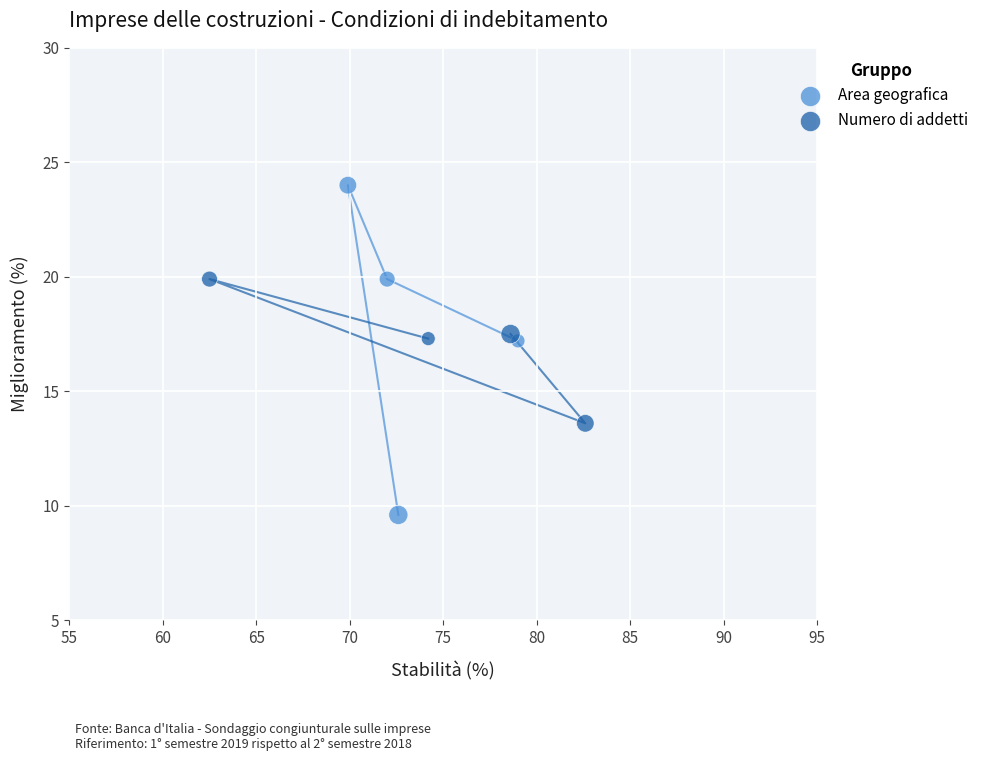

Which series reaches the minimum Y coordinate?

Area geografica